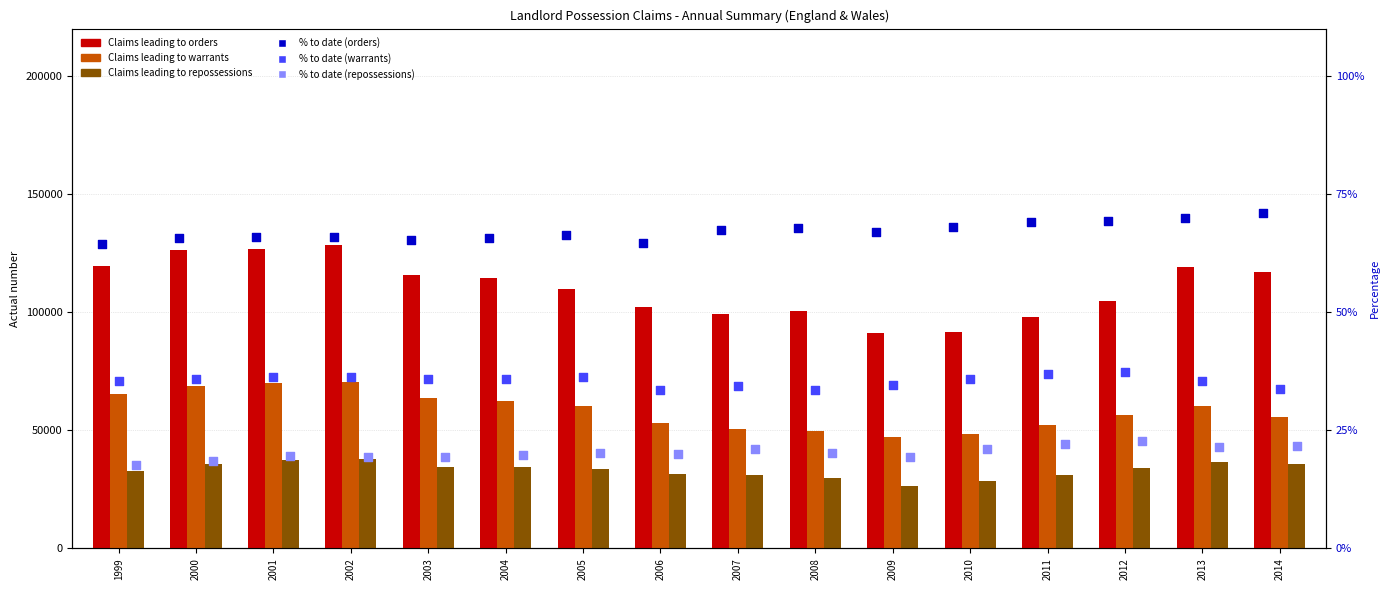

At how many categories does at least one series exceed 96219?

14